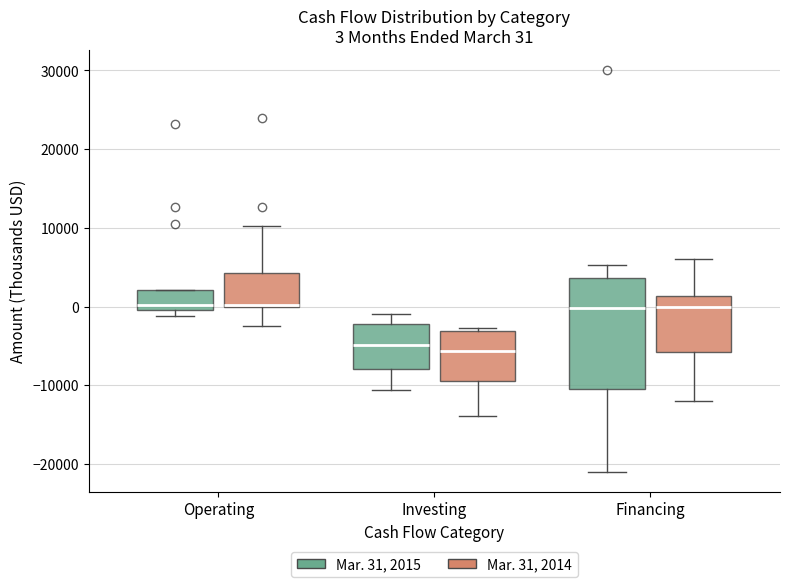

Which box is the tallest, from its lower edge to its upper edge?

Financing (Mar. 31, 2015)